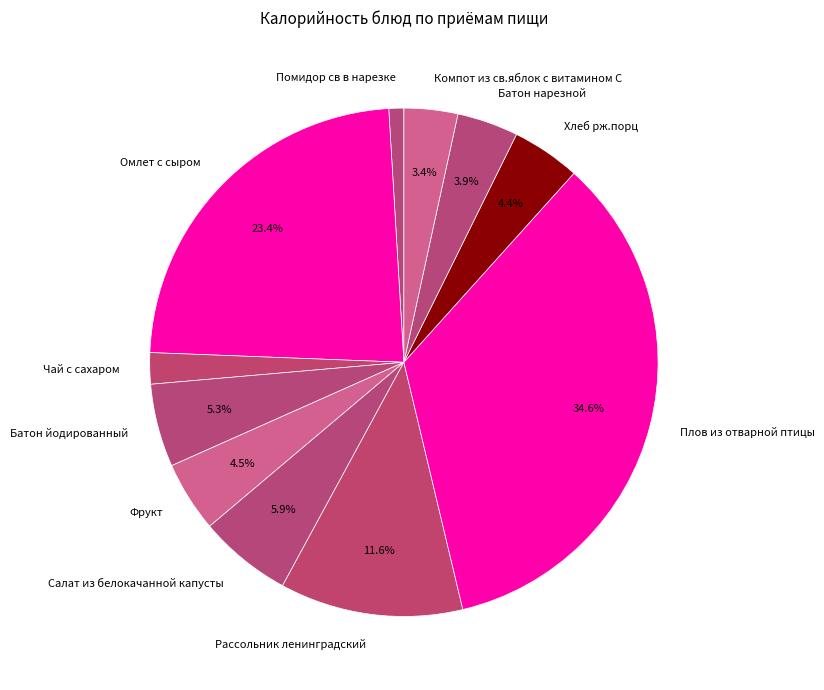

True or false: Батон йодированный accounts for 1% of the total.

False